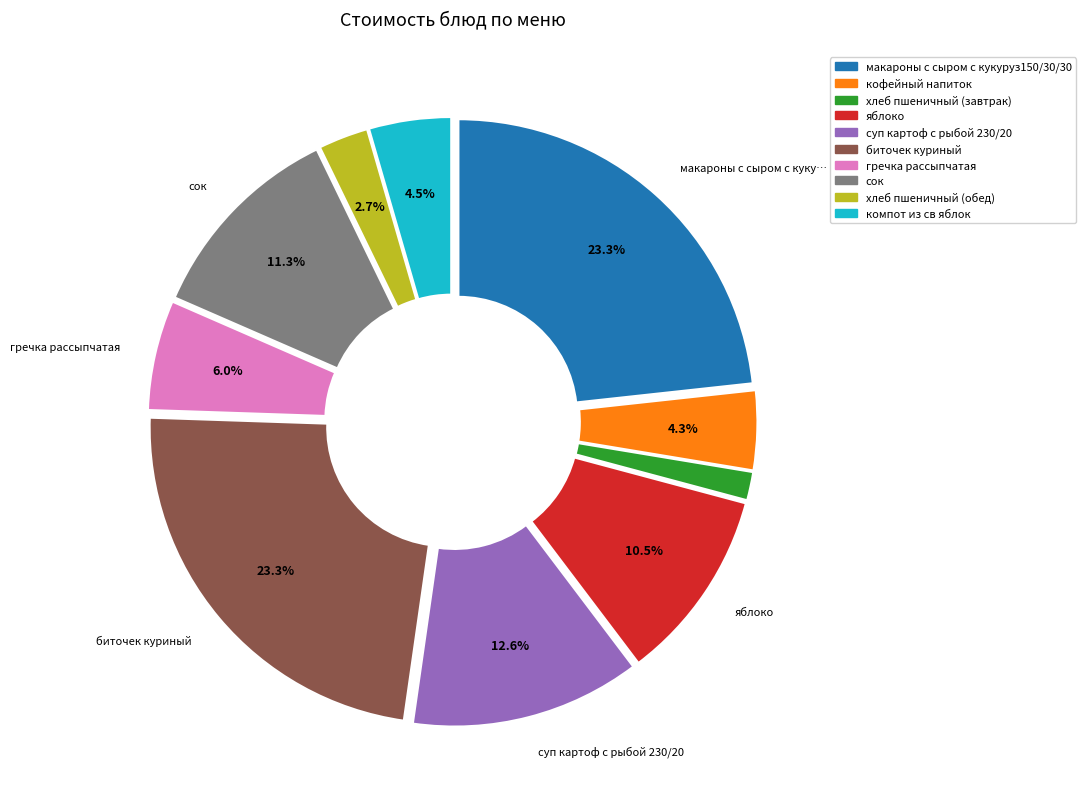

Does any single category account for the majority?

No